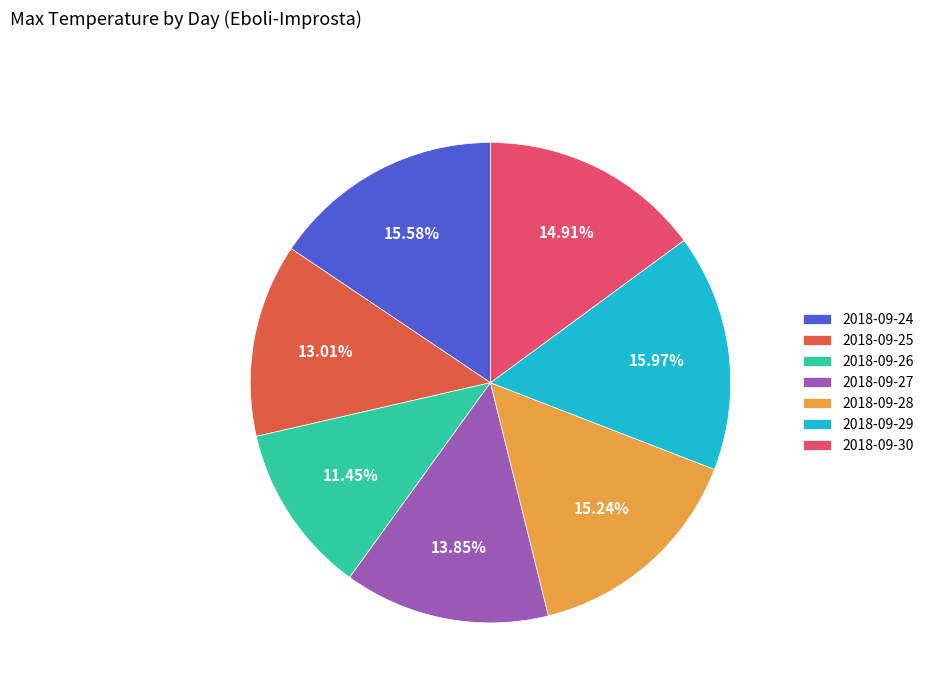

Do 2018-09-25 and 2018-09-26 together represent more than half of the pie?

No